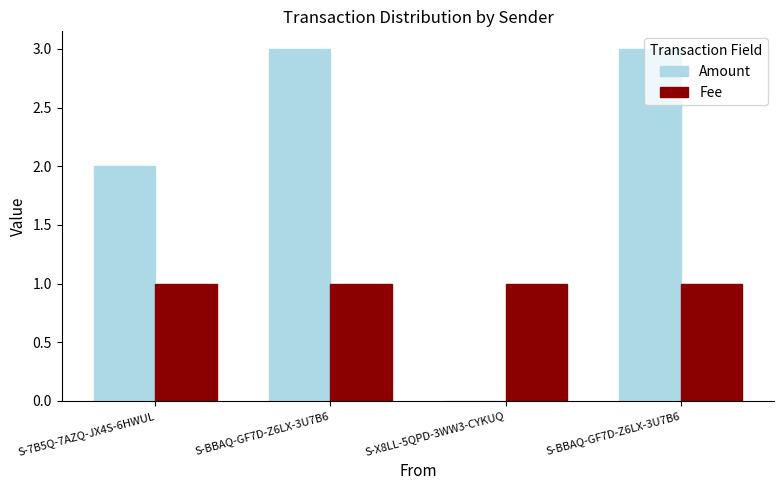

Does the chart contain stacked bars?

No